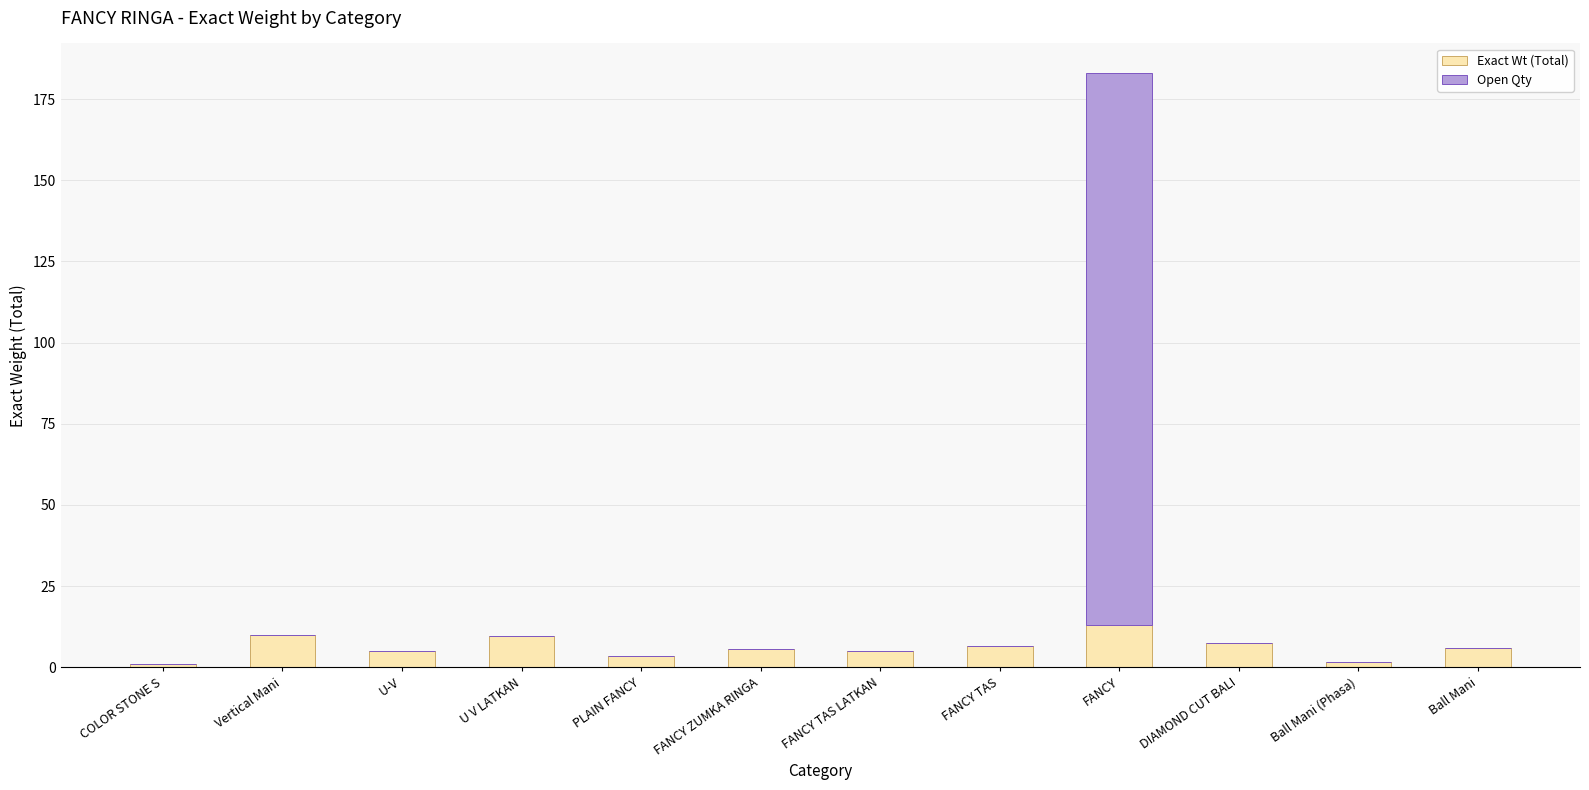

Where does the Exact Wt (Total) series first go above 6?

Vertical Mani